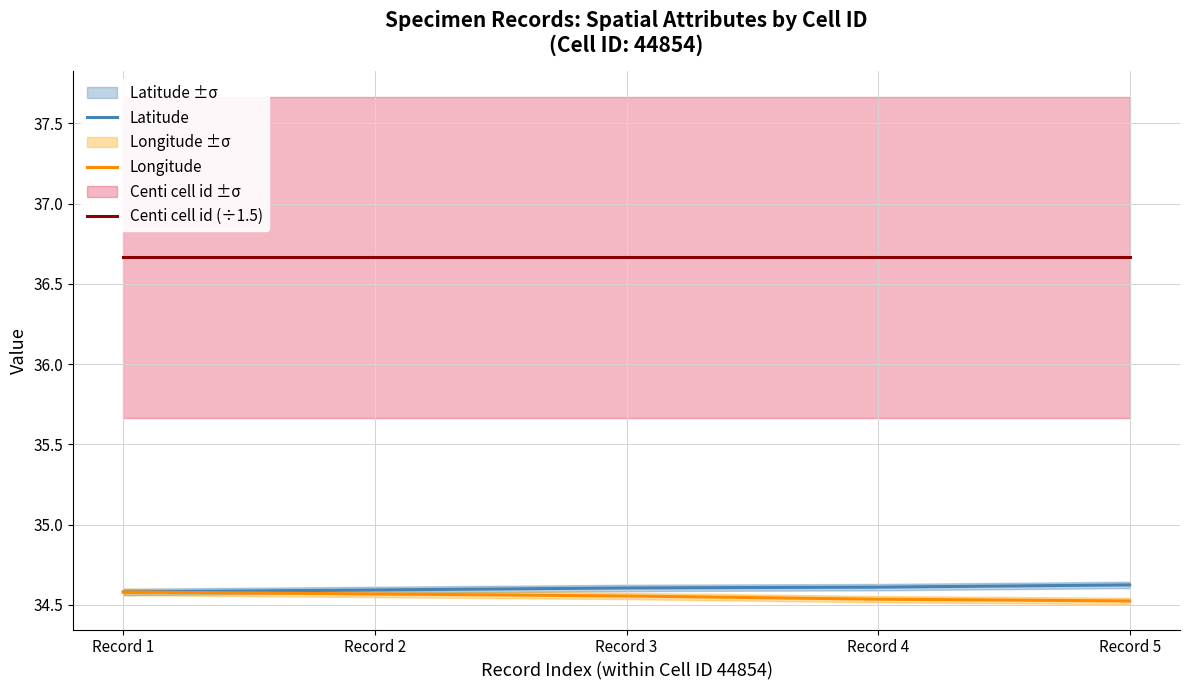

Reading left to right, list all the values displayed in this chart.

Latitude: Record 1=34.6	Record 2=34.6	Record 3=34.6	Record 4=34.6	Record 5=34.6
Longitude: Record 1=34.6	Record 2=34.6	Record 3=34.6	Record 4=34.5	Record 5=34.5
Centi cell id (÷1.5): Record 1=36.7	Record 2=36.7	Record 3=36.7	Record 4=36.7	Record 5=36.7